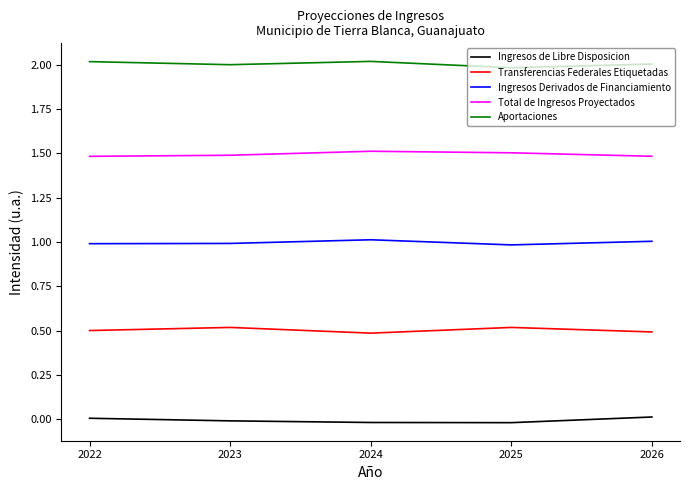

Rank the series by their maximum value, from highest to lowest.

Aportaciones, Total de Ingresos Proyectados, Ingresos Derivados de Financiamiento, Transferencias Federales Etiquetadas, Ingresos de Libre Disposicion